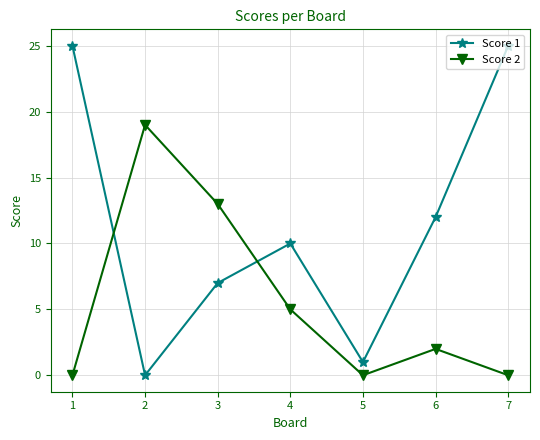

Which series has the widest spread of values?

Score 1